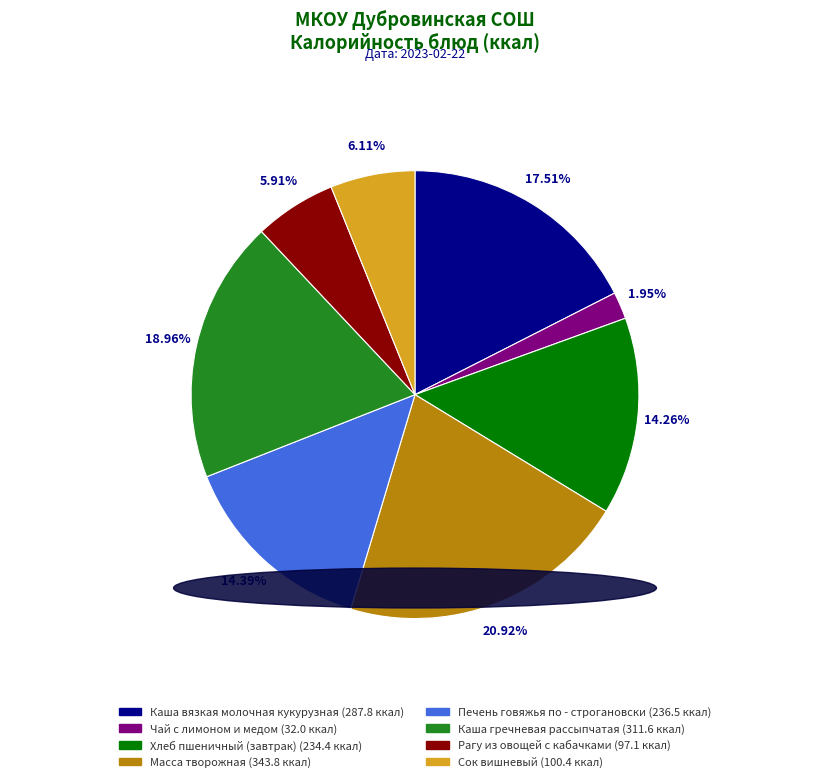

Between Каша гречневая рассыпчатая (311.6 ккал) and Сок вишневый (100.4 ккал), which is larger?

Каша гречневая рассыпчатая (311.6 ккал)